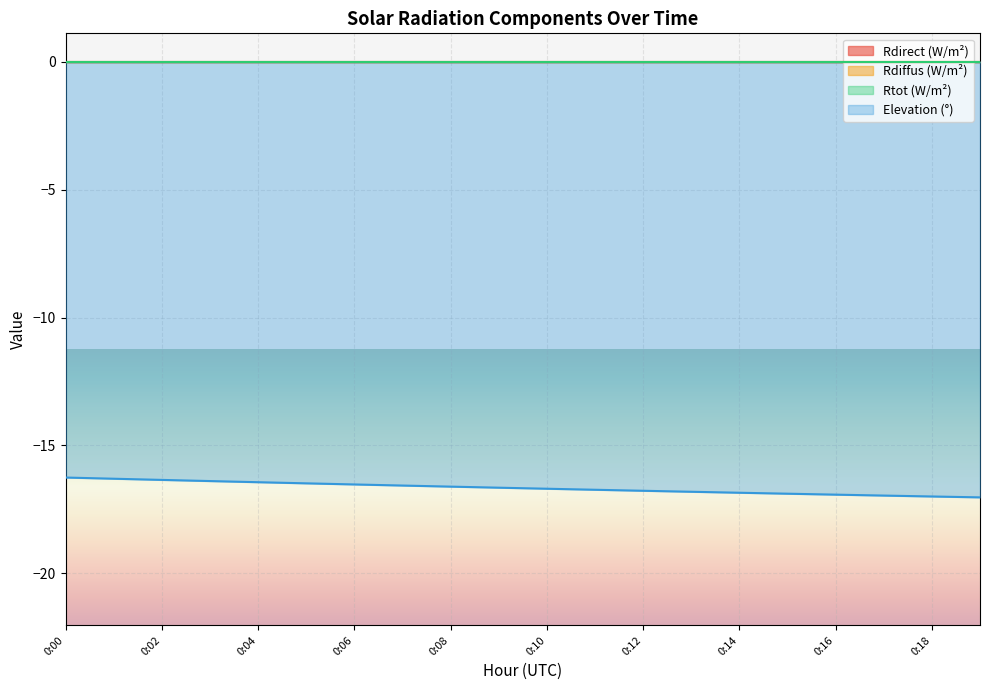

Reading left to right, transcribe all the data shown in this chart.

Rdirect (W/m²): 0.0	0.0	0.0	0.0	0.0	0.0	0.0	0.0	0.0	0.0	0.0	0.0	0.0	0.0	0.0	0.0	0.0	0.0	0.0	0.0
Rdiffus (W/m²): 0.0	0.0	0.0	0.0	0.0	0.0	0.0	0.0	0.0	0.0	0.0	0.0	0.0	0.0	0.0	0.0	0.0	0.0	0.0	0.0
Rtot (W/m²): 0.0	0.0	0.0	0.0	0.0	0.0	0.0	0.0	0.0	0.0	0.0	0.0	0.0	0.0	0.0	0.0	0.0	0.0	0.0	0.0
Elevation (°): -16.3	-16.3	-16.3	-16.4	-16.4	-16.5	-16.5	-16.6	-16.6	-16.6	-16.7	-16.7	-16.8	-16.8	-16.8	-16.9	-16.9	-17.0	-17.0	-17.0